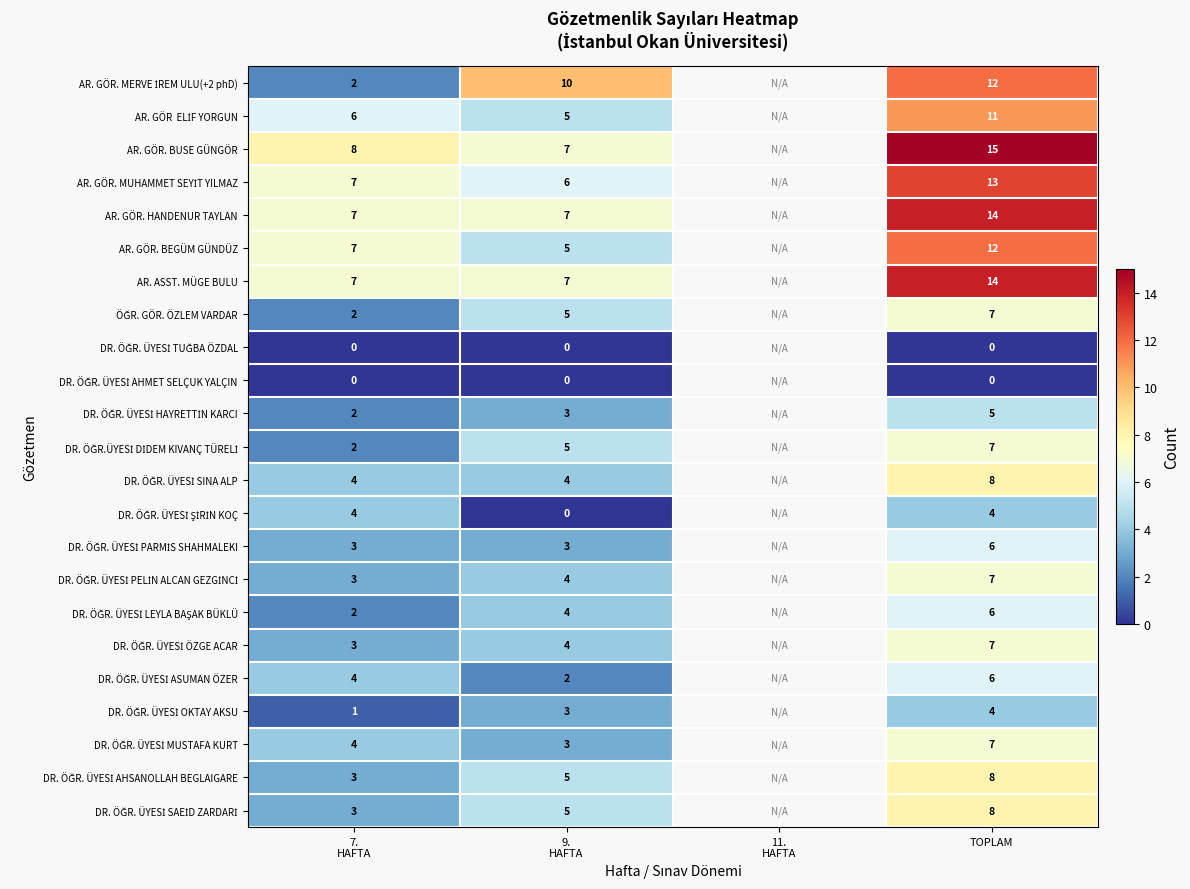

At which category is the sum across all series the highest?

TOPLAM